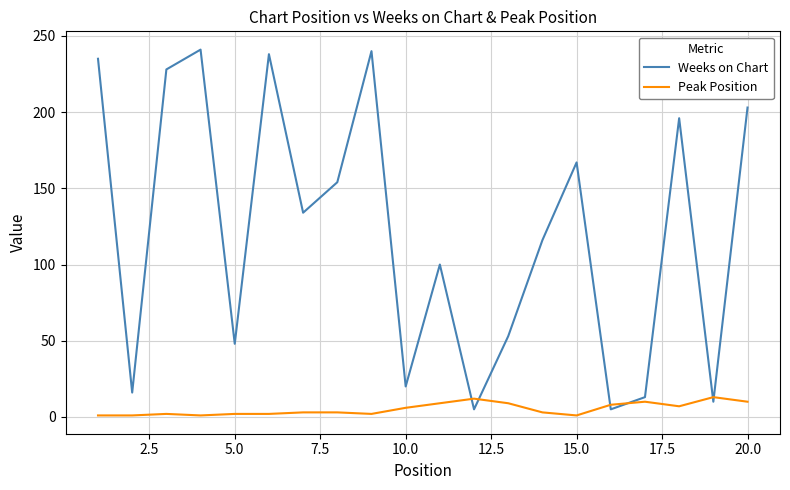

Does the chart display data point markers on the line(s)?

No